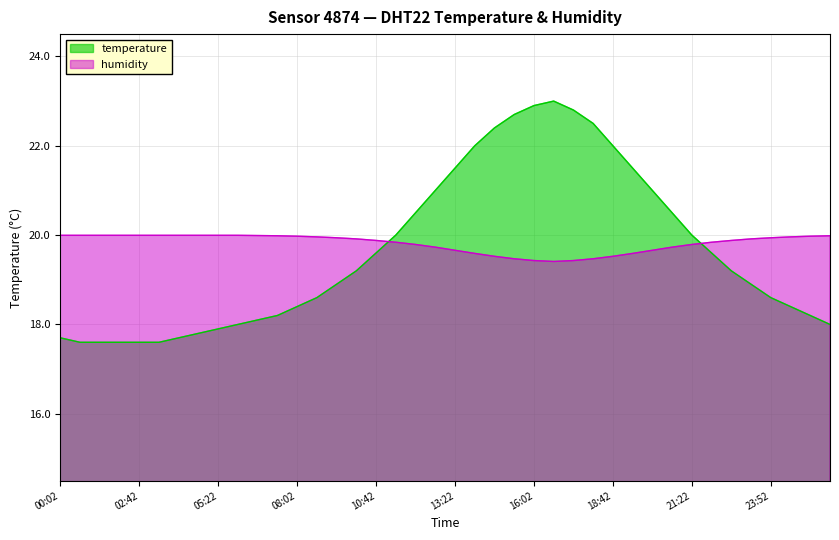

In humidity, how many points are lower than both neighbors (excluding endpoints)?

1